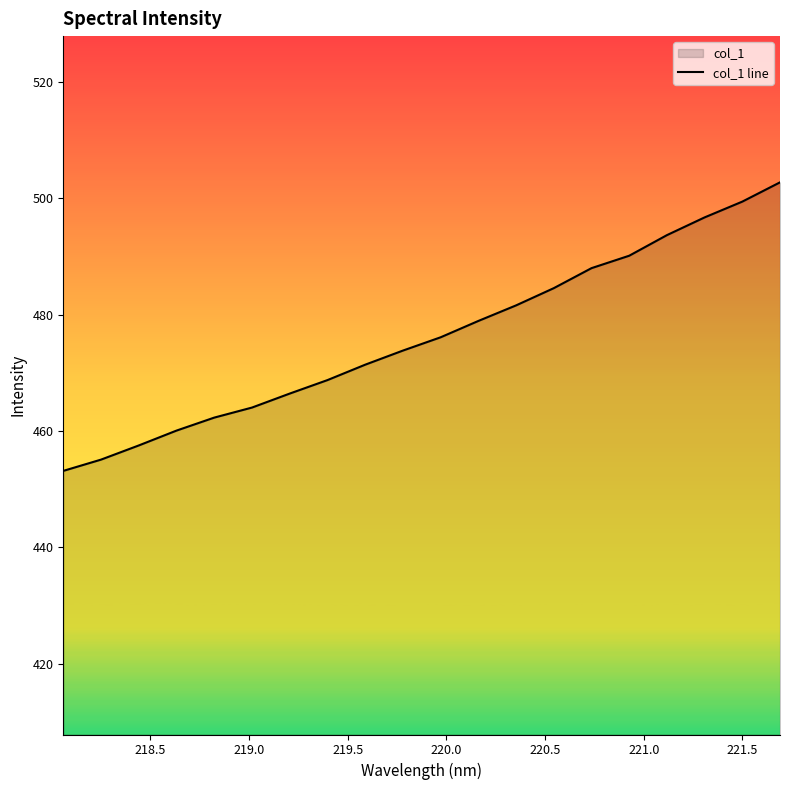

Reading left to right, transcribe all the data shown in this chart.

453.1	455.1	457.5	460.1	462.3	464.0	466.4	468.7	471.4	473.8	476.1	478.9	481.6	484.6	488.0	490.1	493.7	496.7	499.4	502.7